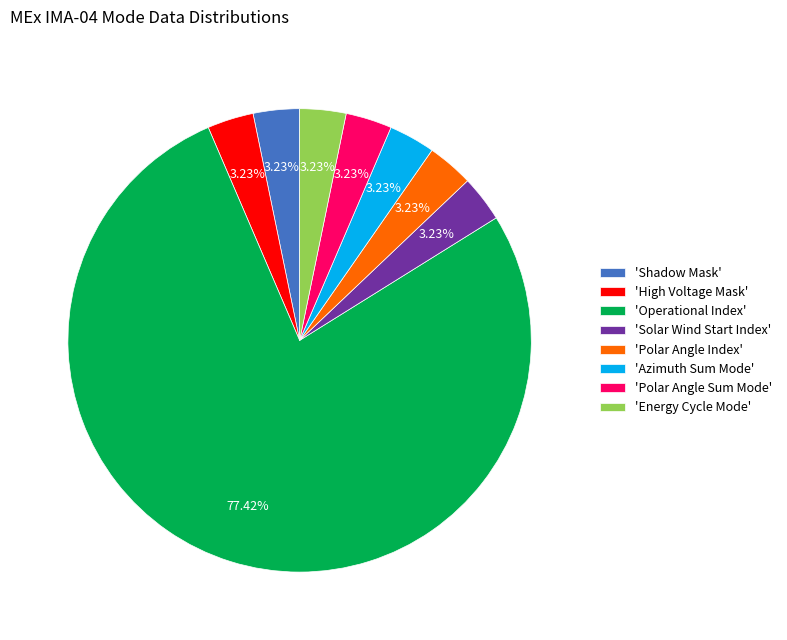

How many slices are in this pie chart?

8